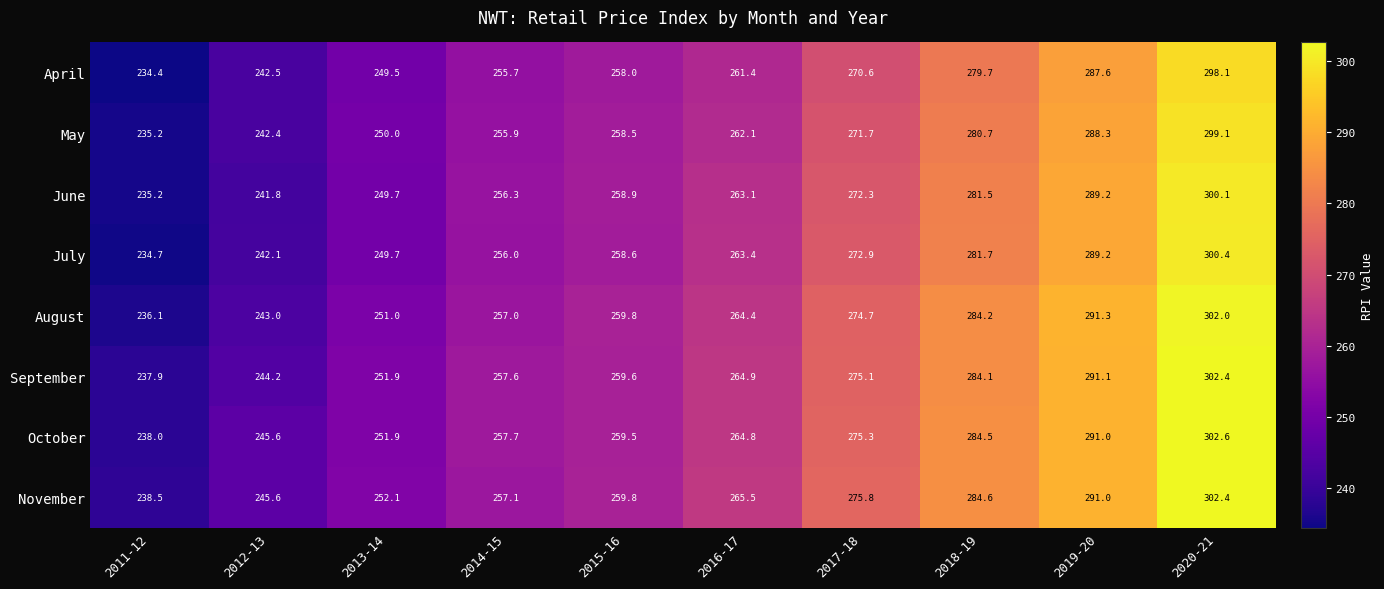

Between 2015-16 and 2020-21, which series saw the biggest shift?

October